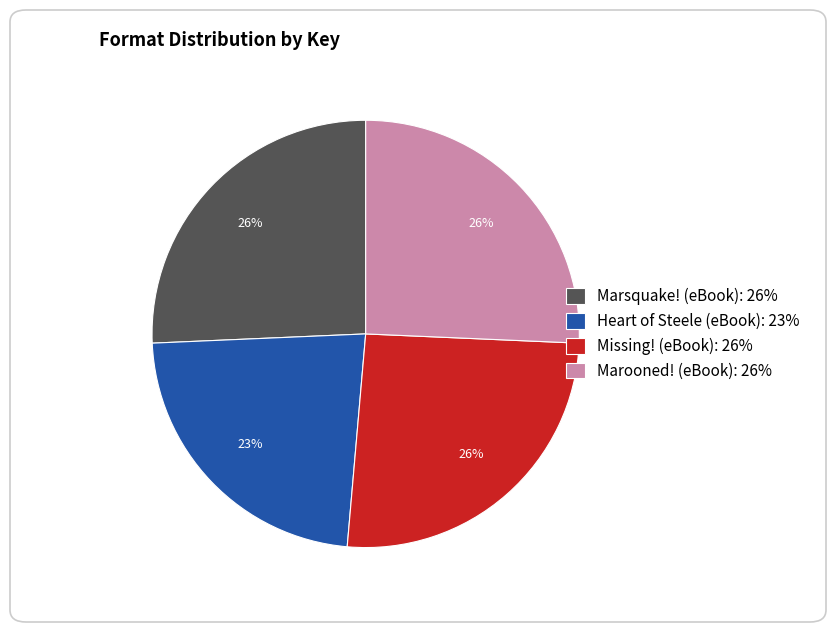

Approximately how many times larger is the value at Marooned! (eBook): 26% compared to Marsquake! (eBook): 26%?

1.0